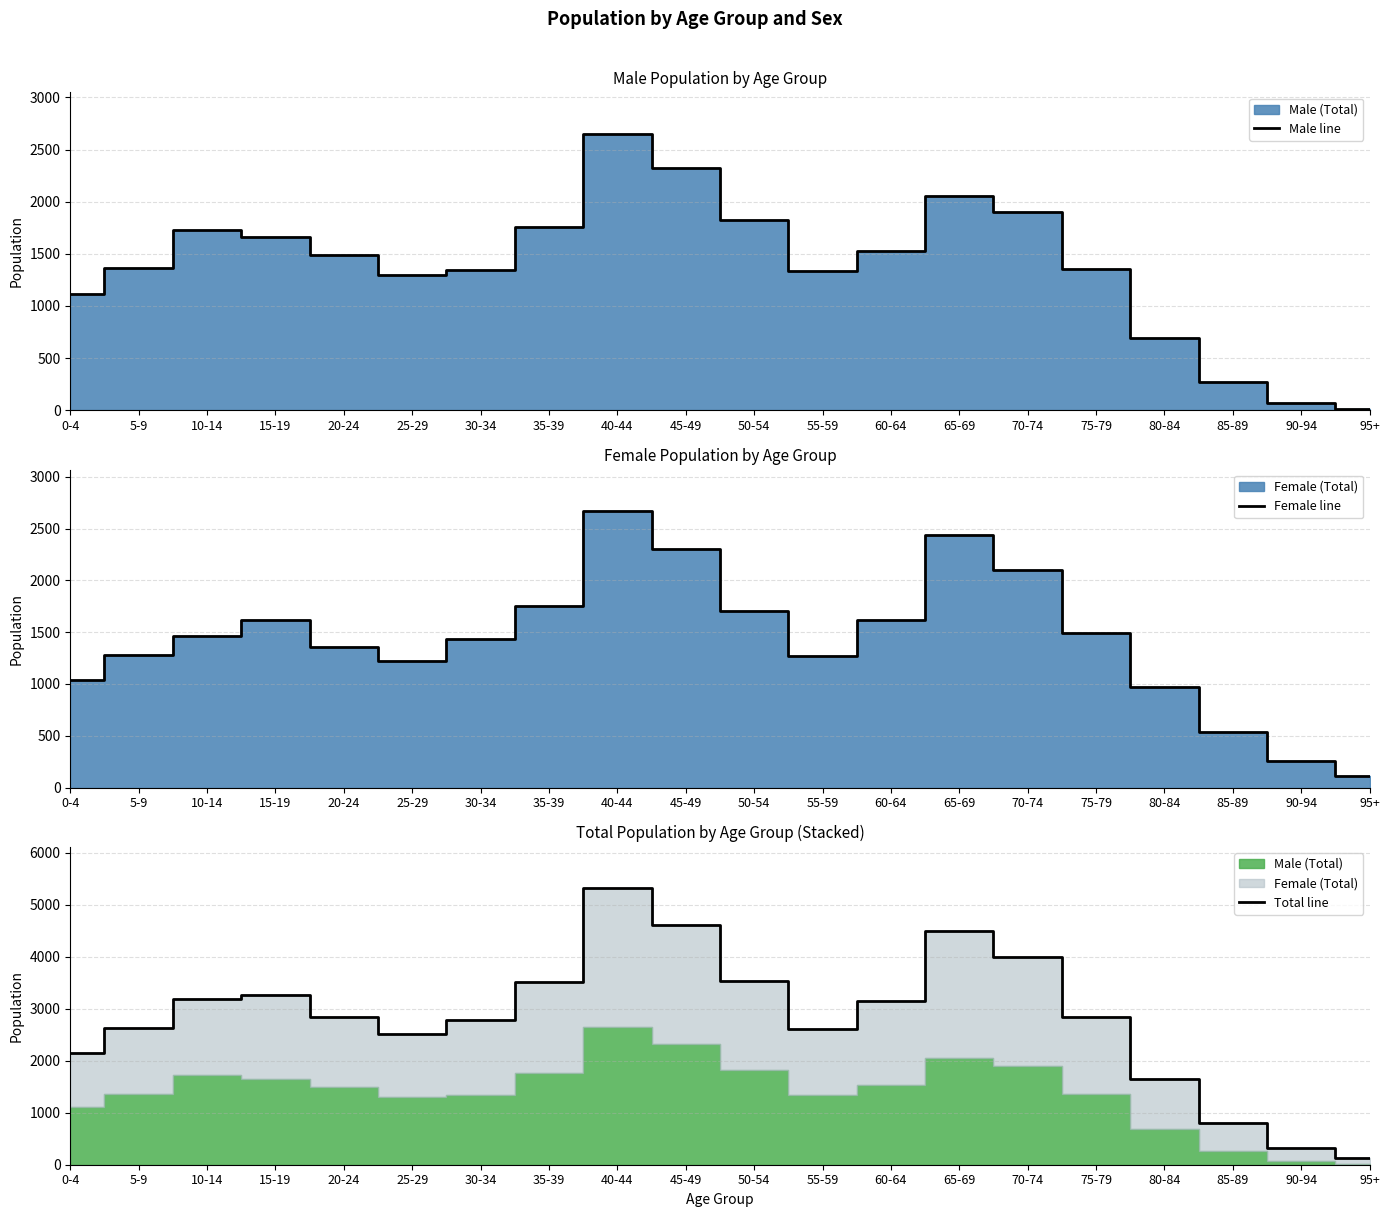

Reading right to left, what are all the values shown in this chart?

Male line: 95+=15	90-94=70	85-89=270	80-84=689	75-79=1352	70-74=1900	65-69=2053	60-64=1525	55-59=1340	50-54=1823	45-49=2320	40-44=2651	35-39=1758	30-34=1346	25-29=1294	20-24=1490	15-19=1658	10-14=1728	5-9=1360	0-4=1117
Female line: 95+=113	90-94=252	85-89=540	80-84=970	75-79=1494	70-74=2097	65-69=2435	60-64=1616	55-59=1268	50-54=1708	45-49=2299	40-44=2669	35-39=1752	30-34=1430	25-29=1217	20-24=1360	15-19=1614	10-14=1460	5-9=1278	0-4=1038
Total line: 95+=128	90-94=322	85-89=810	80-84=1659	75-79=2846	70-74=3997	65-69=4488	60-64=3141	55-59=2608	50-54=3531	45-49=4619	40-44=5320	35-39=3510	30-34=2776	25-29=2511	20-24=2850	15-19=3272	10-14=3188	5-9=2638	0-4=2155